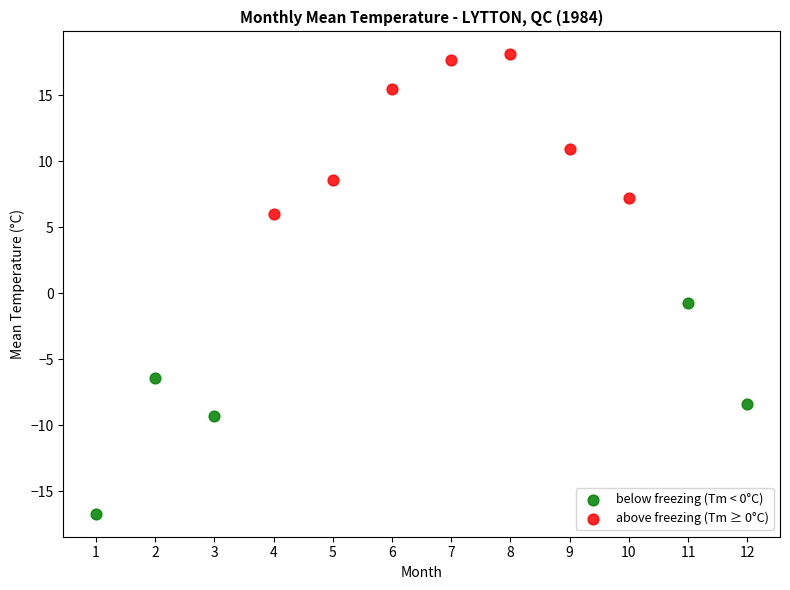

Which series contains the highest Y value?

above freezing (Tm ≥ 0°C)